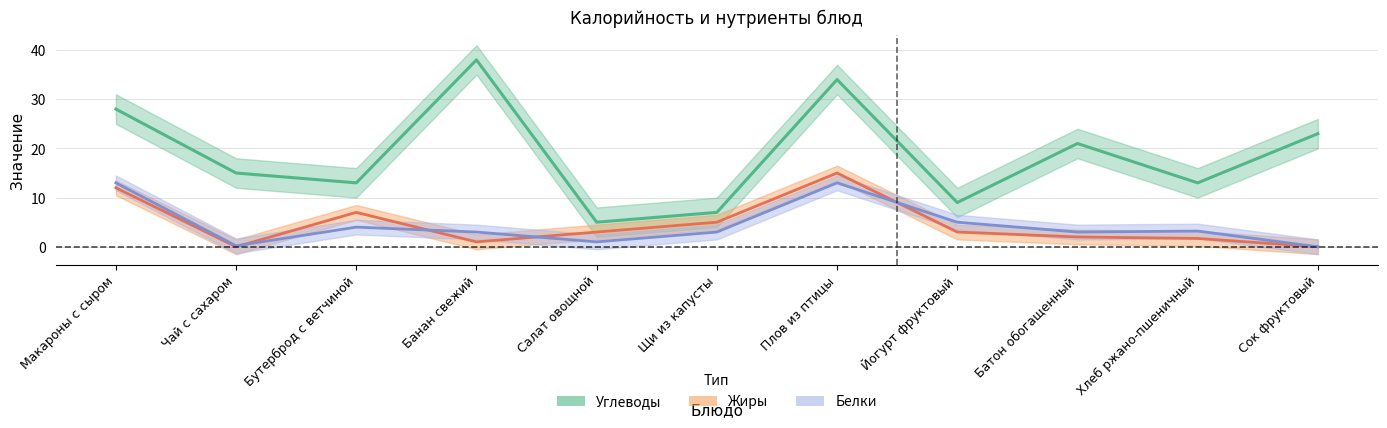

What is the label of the 11th point from the left?

Сок фруктовый